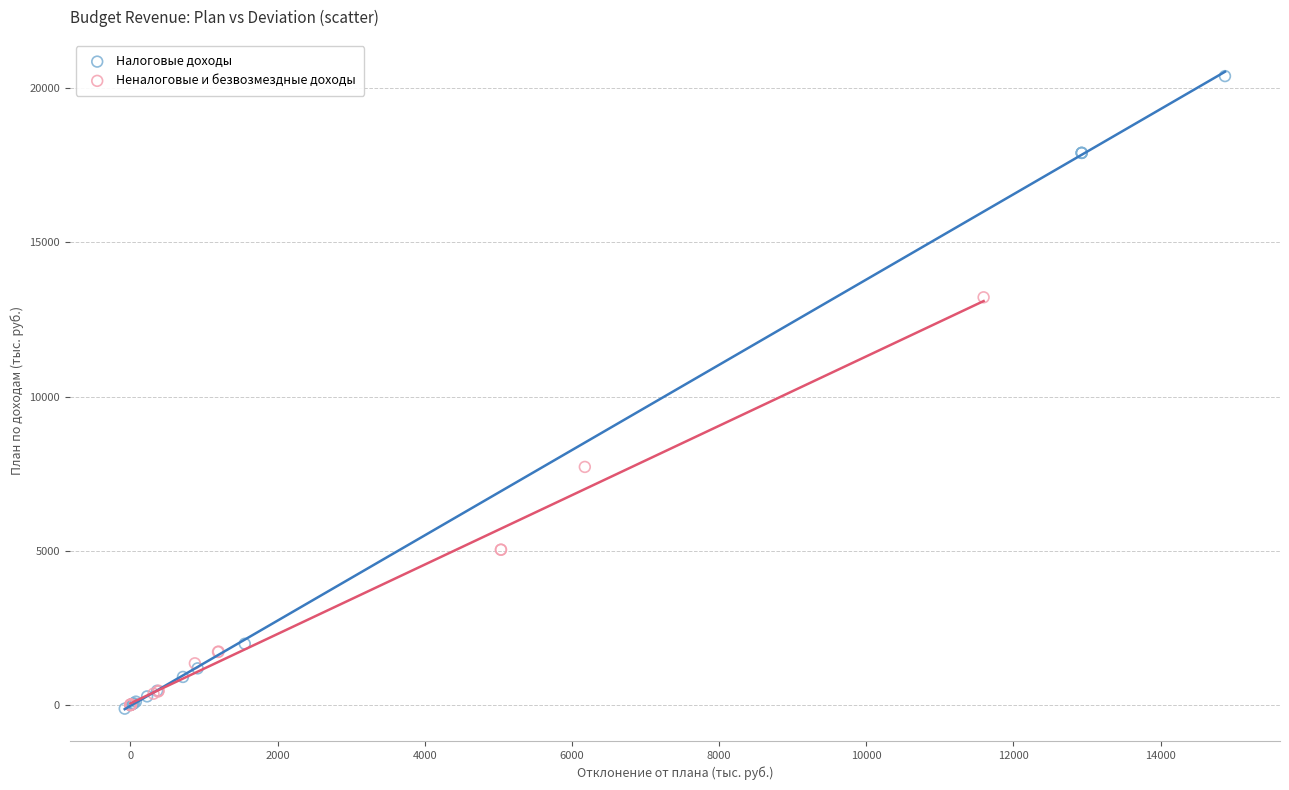

Which series has the largest Y range (max minus min)?

Налоговые доходы